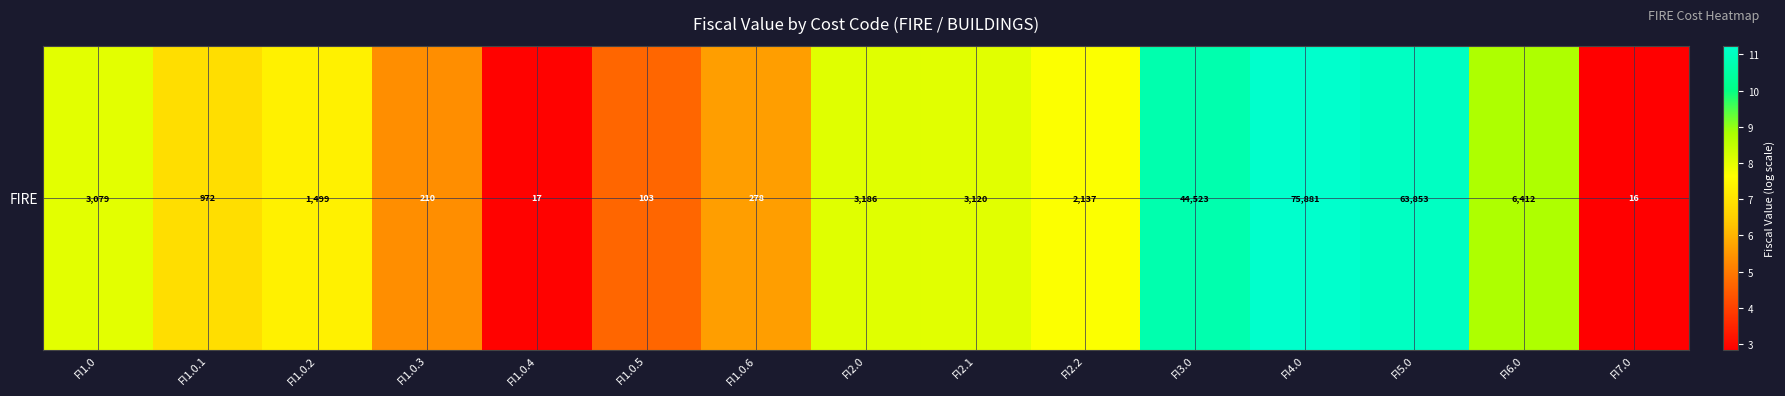

What is the minimum value shown in the chart?

2.8